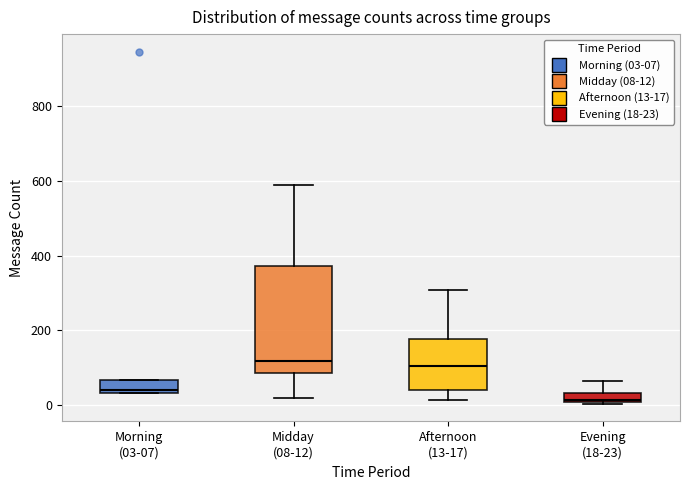

Comparing the boxes themselves (not the whiskers), which one is the tallest?

Midday (08-12)